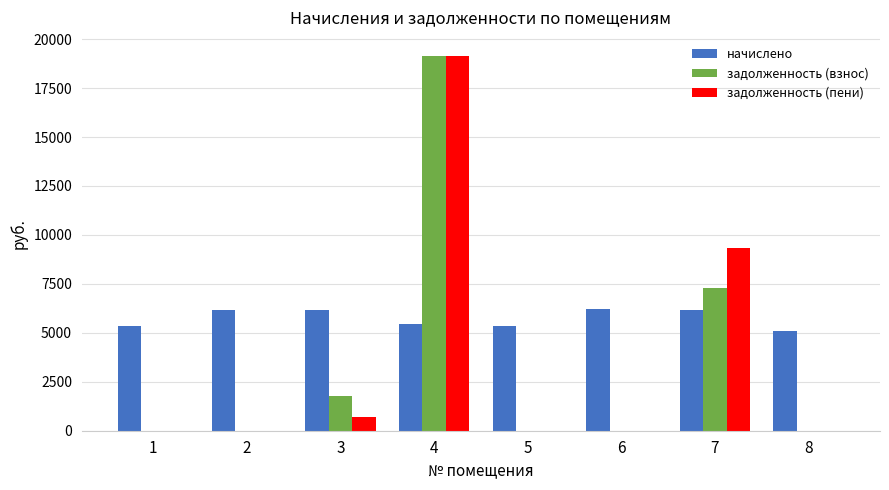

What are all the series names shown in the legend?

начислено, задолженность (взнос), задолженность (пени)